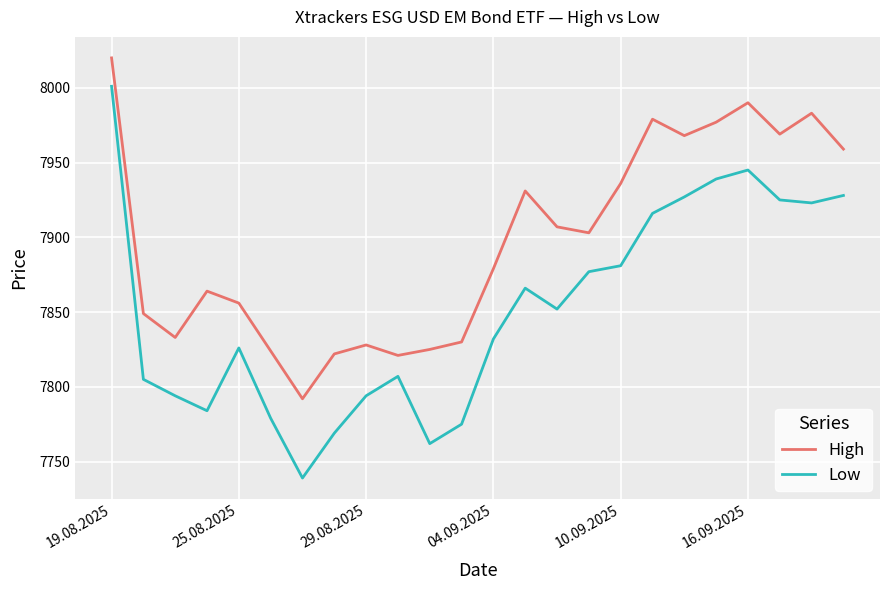

Which series has the largest range (max minus min)?

Low